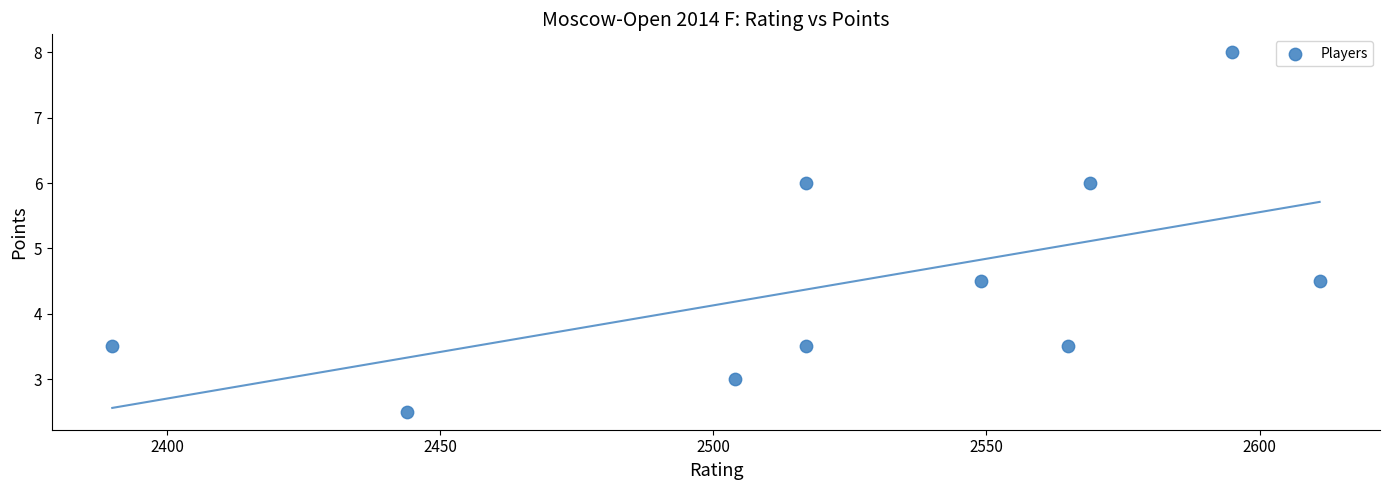

What is the range of X values (max minus min)?

221.0